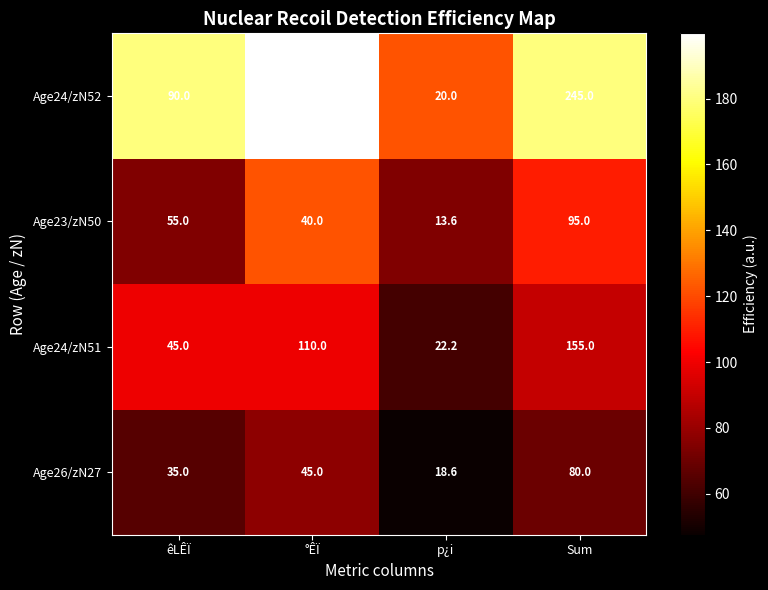

What is the sum of the Age24/zN51 values at p¿i and êLÊÏ?

67.2